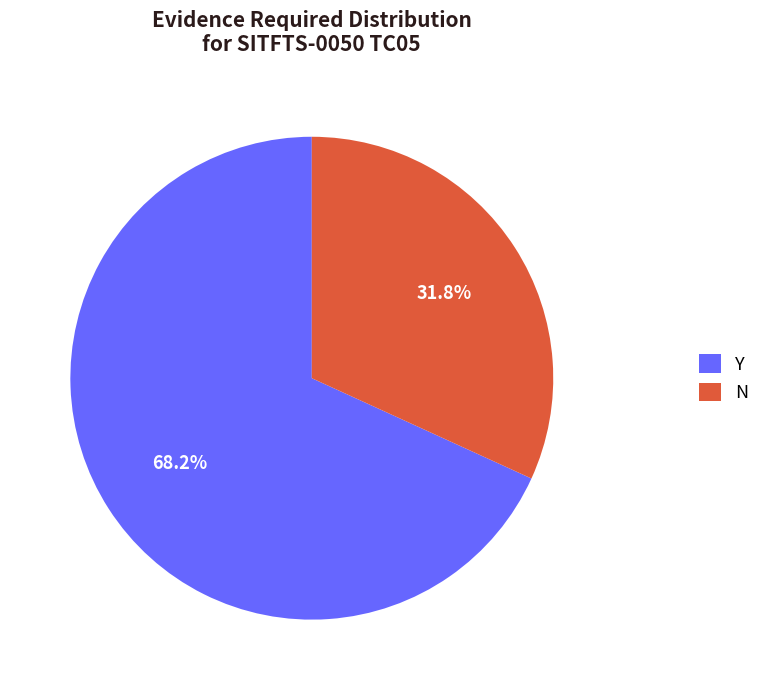

To the nearest percent, what is the combined percentage of Y and N?

100%